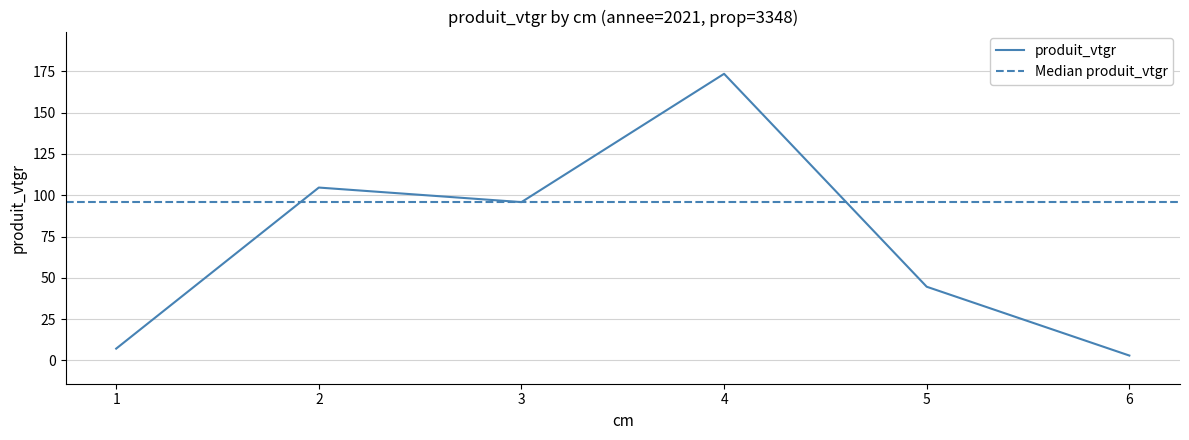

The value at 6 is 1.3. True or false?

False